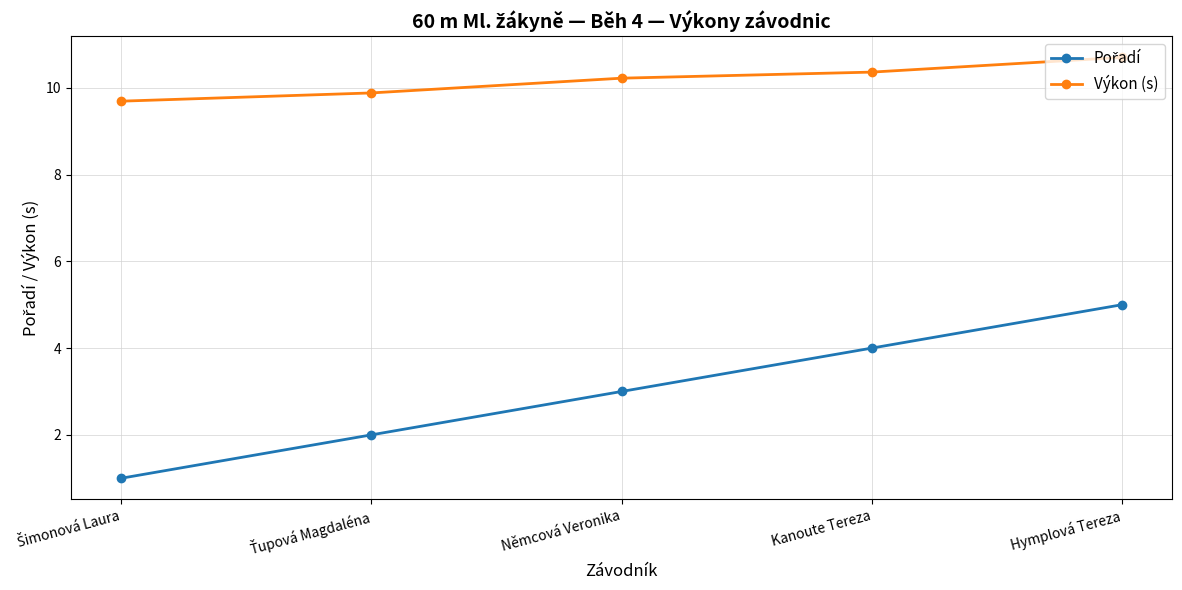

What is the difference between the highest and lowest values at Kanoute Tereza?

6.4